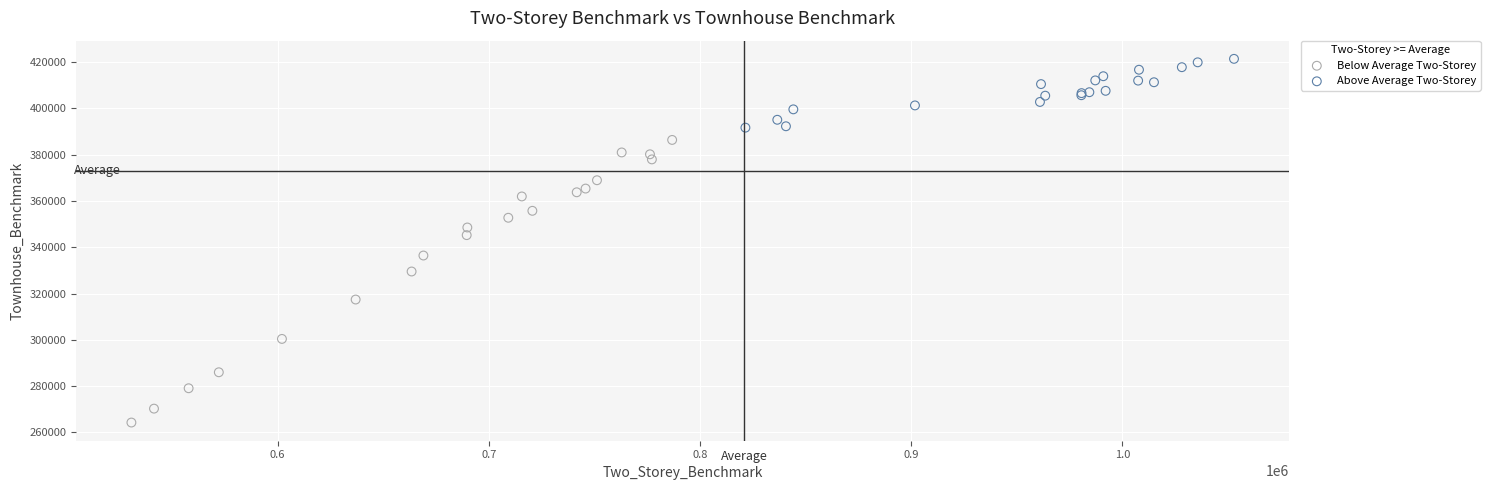

Which series has the widest spread of Y values?

Below Average Two-Storey